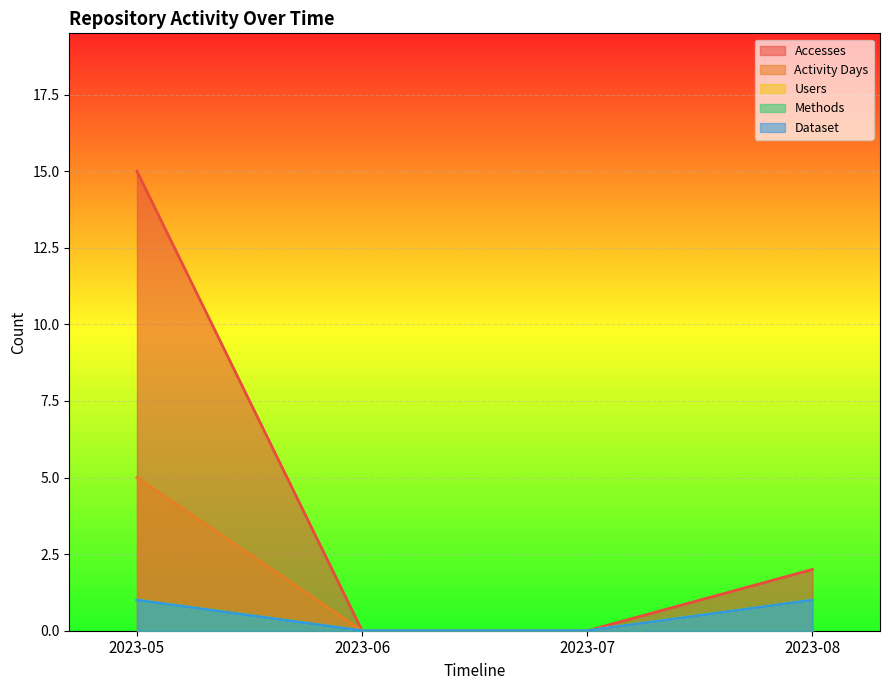

What is the sum of the Accesses values at 2023-08 and 2023-05?

17